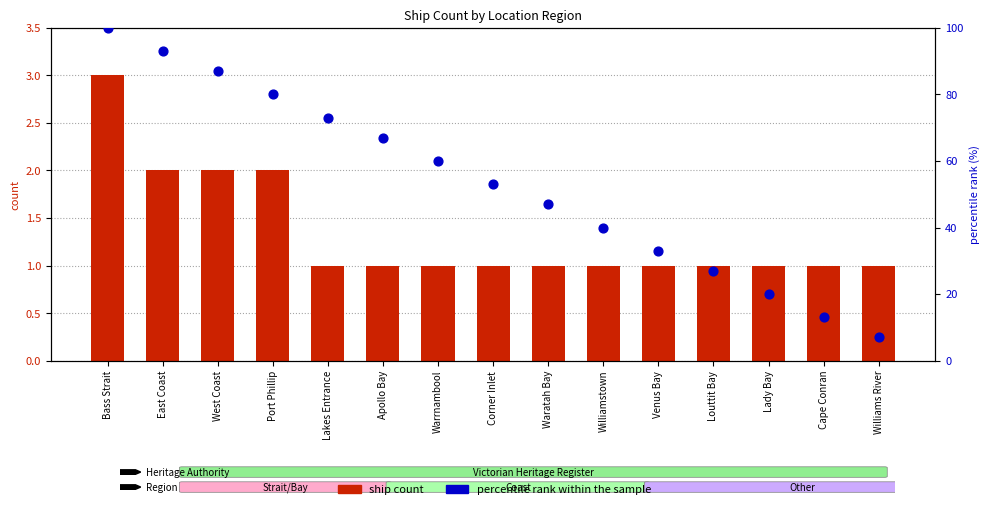

At which category is the sum across all series the highest?

Bass Strait